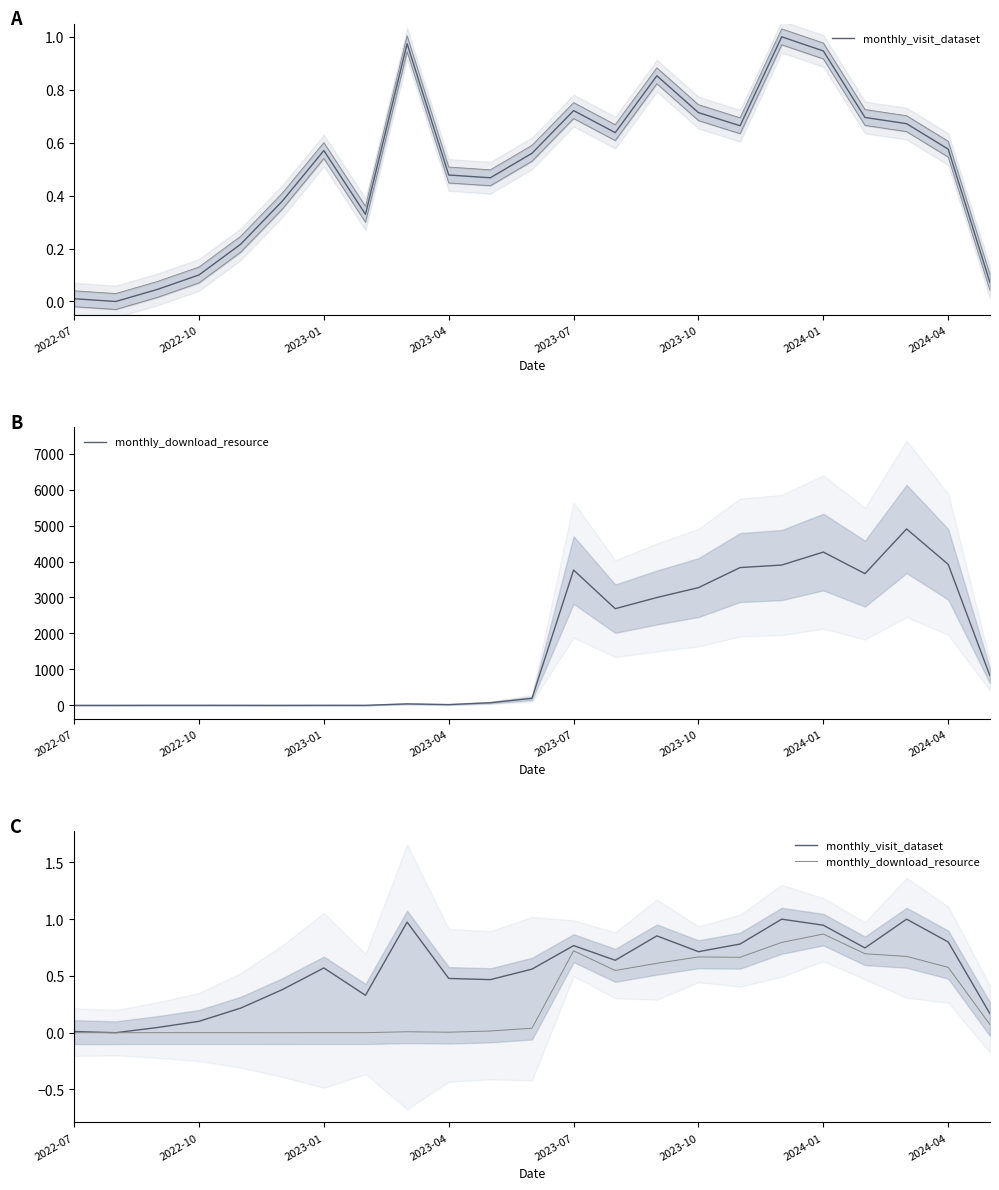

What is the difference between the maximum and minimum values in the monthly_download_resource series?

0.9